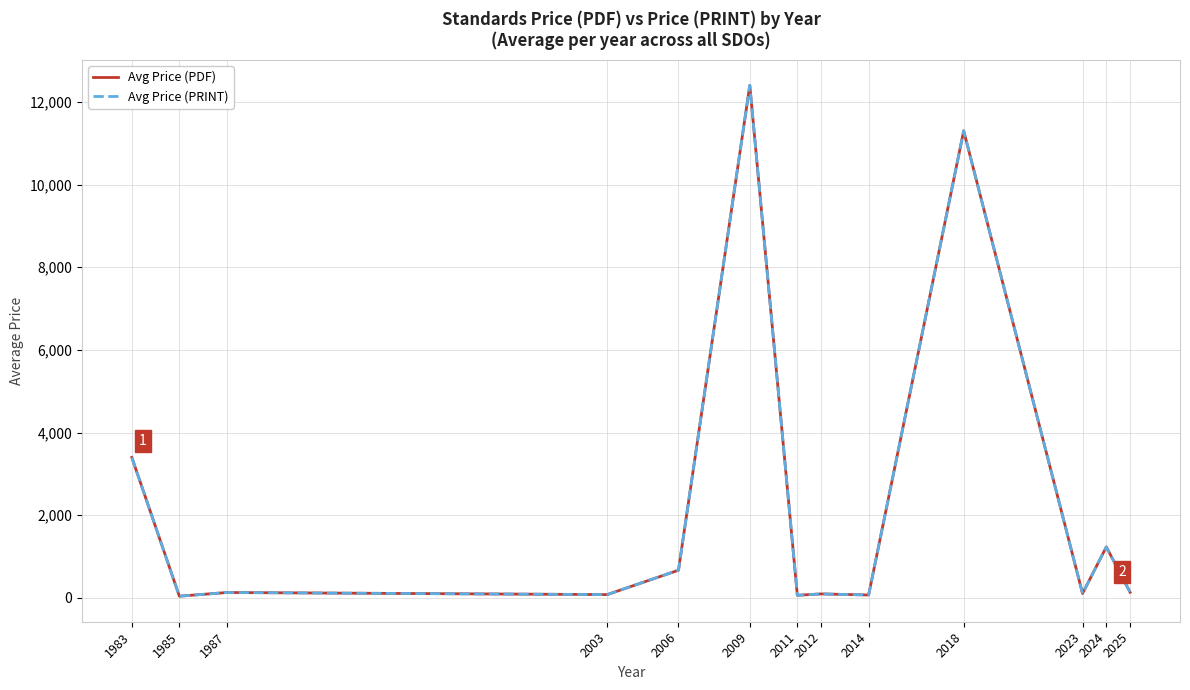

What is the lowest value of the Avg Price (PDF) series?

43.0